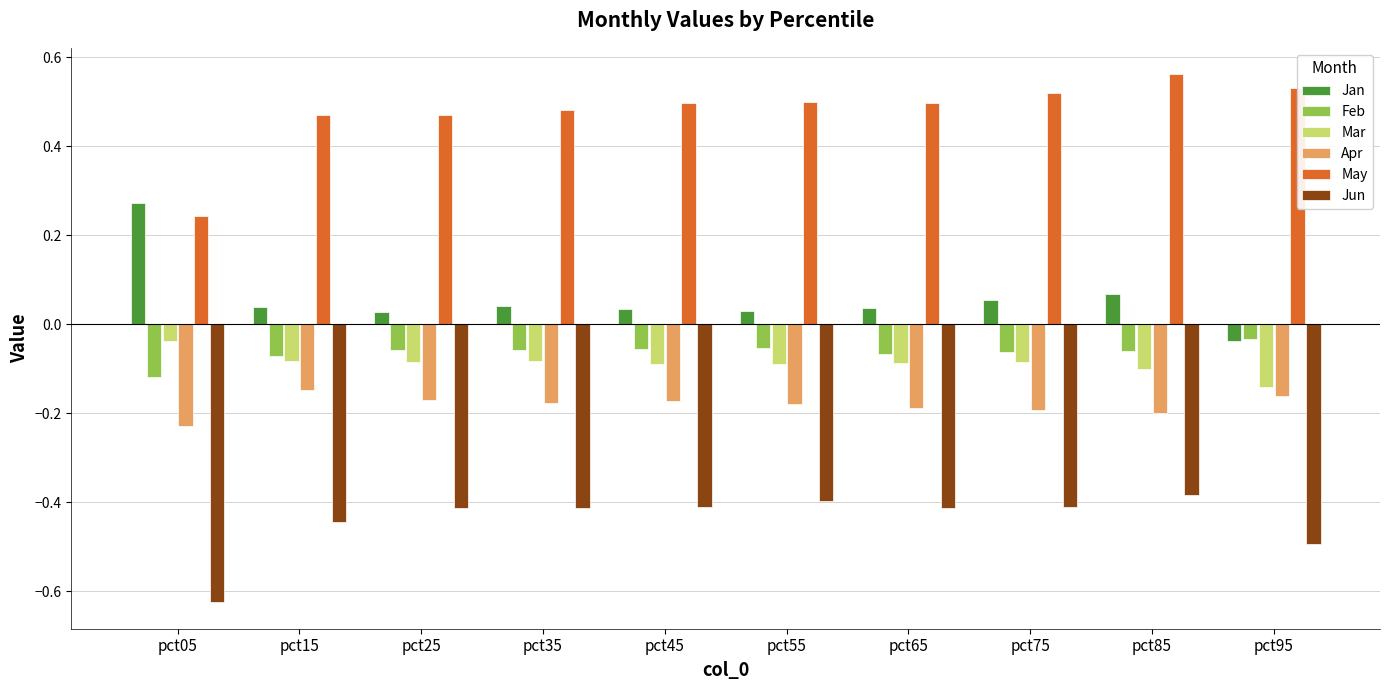

Which label corresponds to the largest value in the chart?

pct85